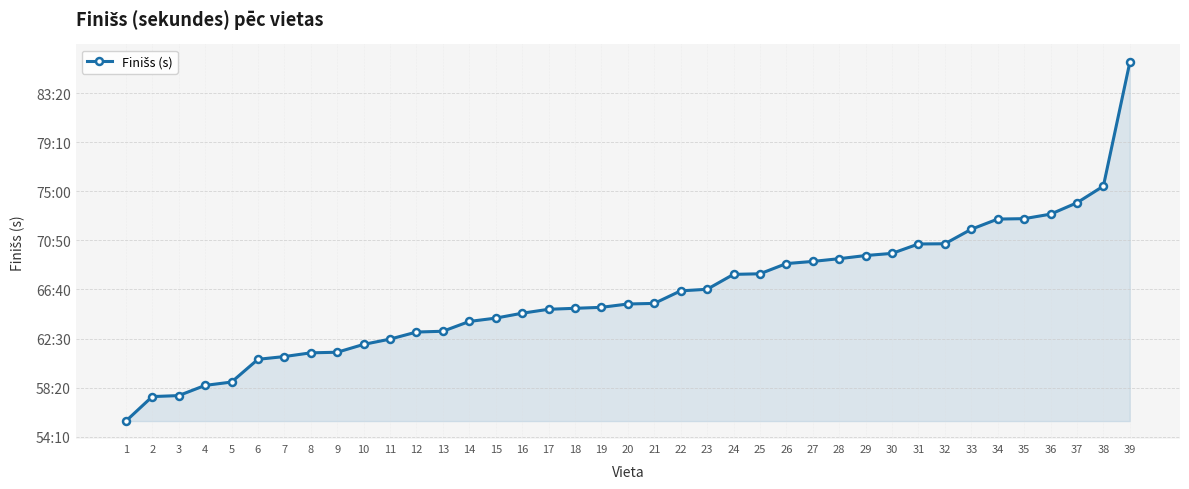

At which label does the data first exceed 3926?

21